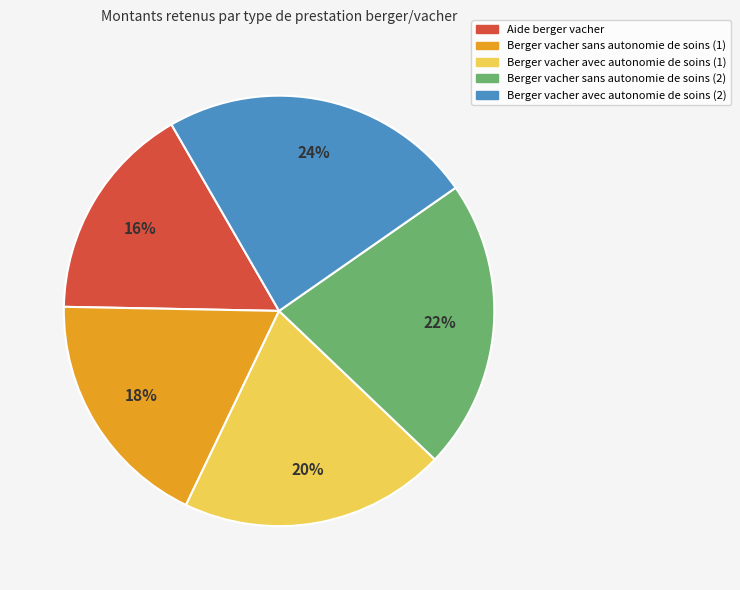

Which category has the smallest portion of the pie?

Aide berger vacher